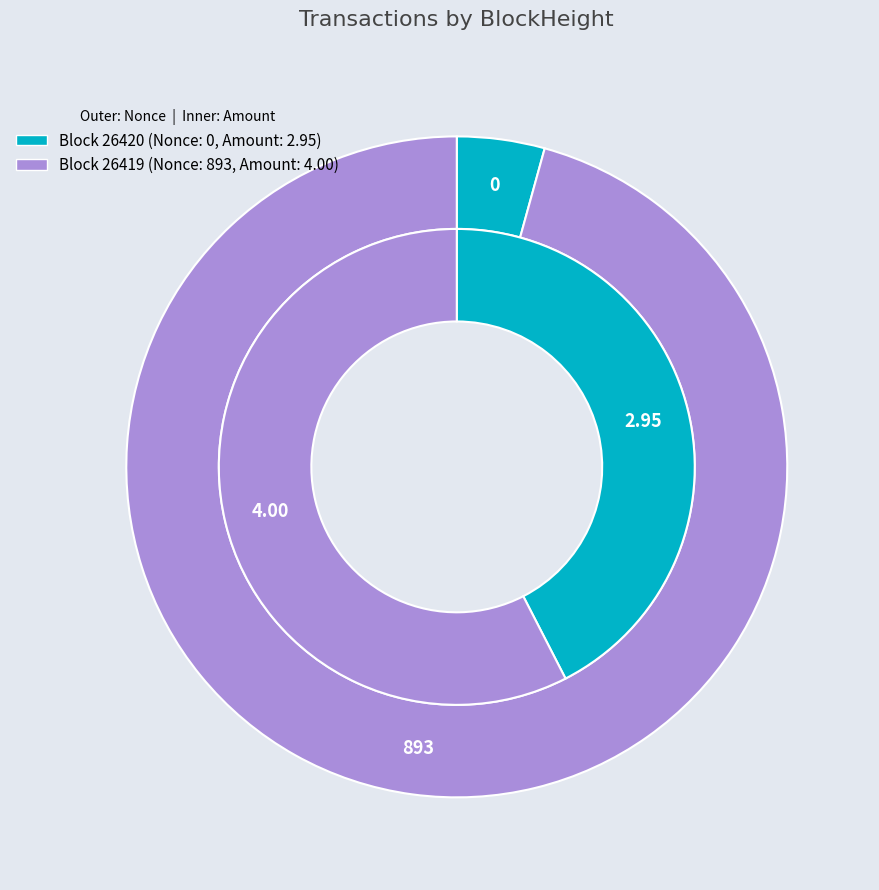

True or false: 26420 accounts for 42% of the total.

True